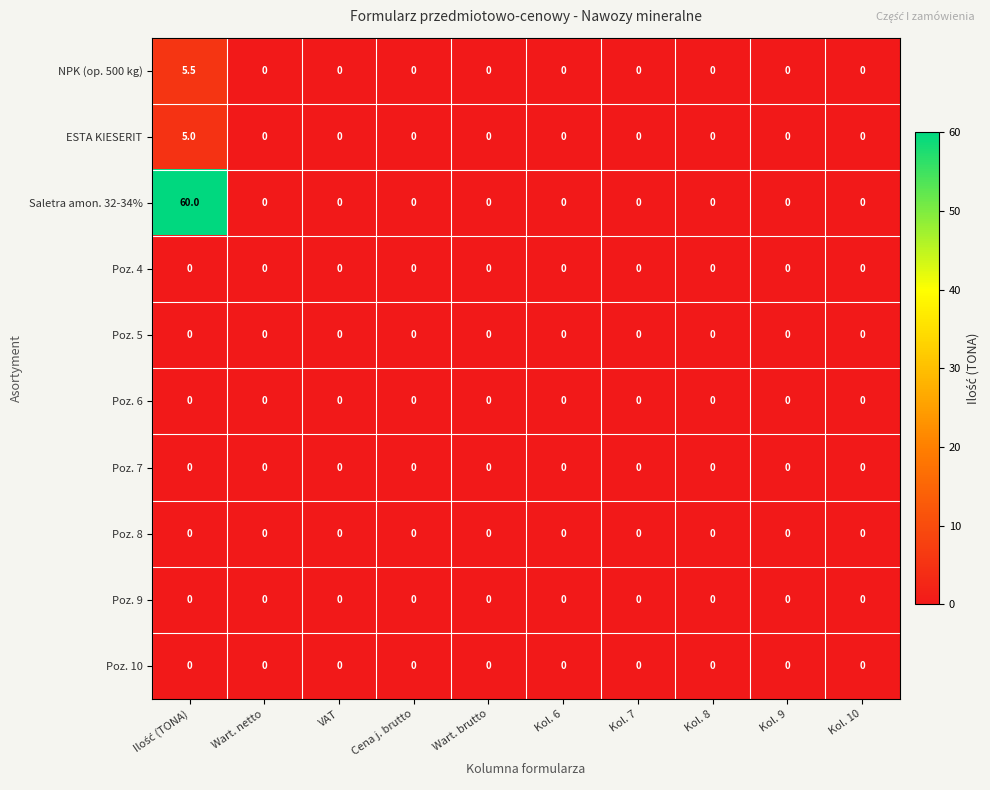

Is it true that Poz. 7 equals 0.0 at VAT?

True